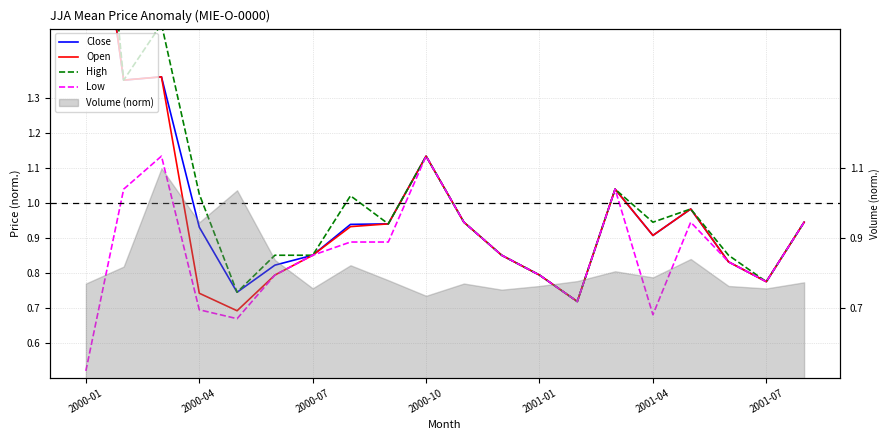

What is the value of the Low point at the 13th from the left?

0.8